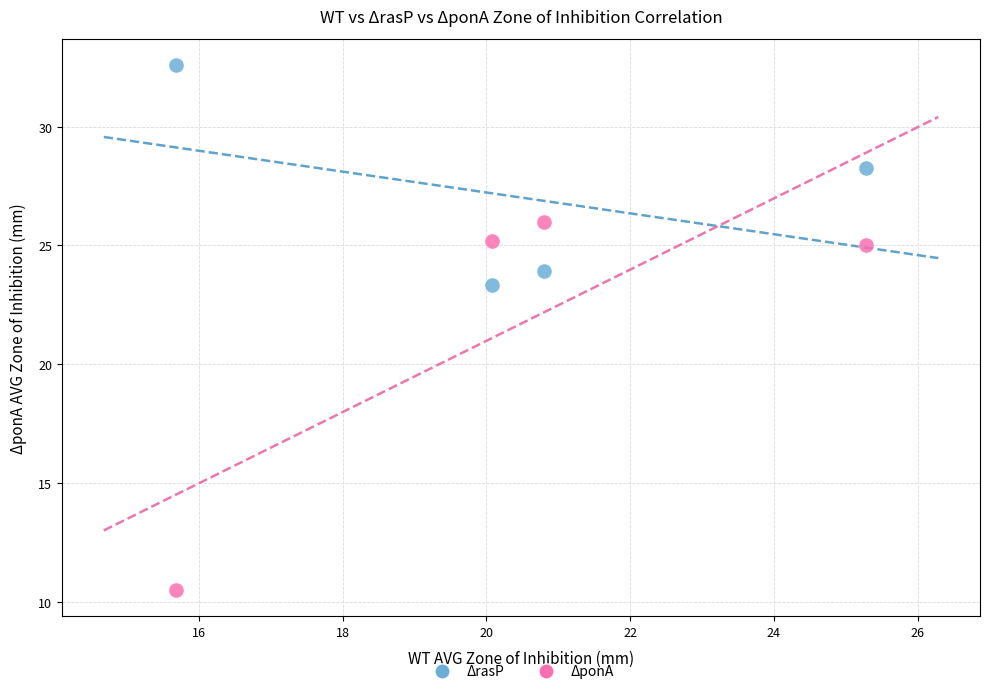

In the ΔponA series, what Y value is closest to 18?

25.0